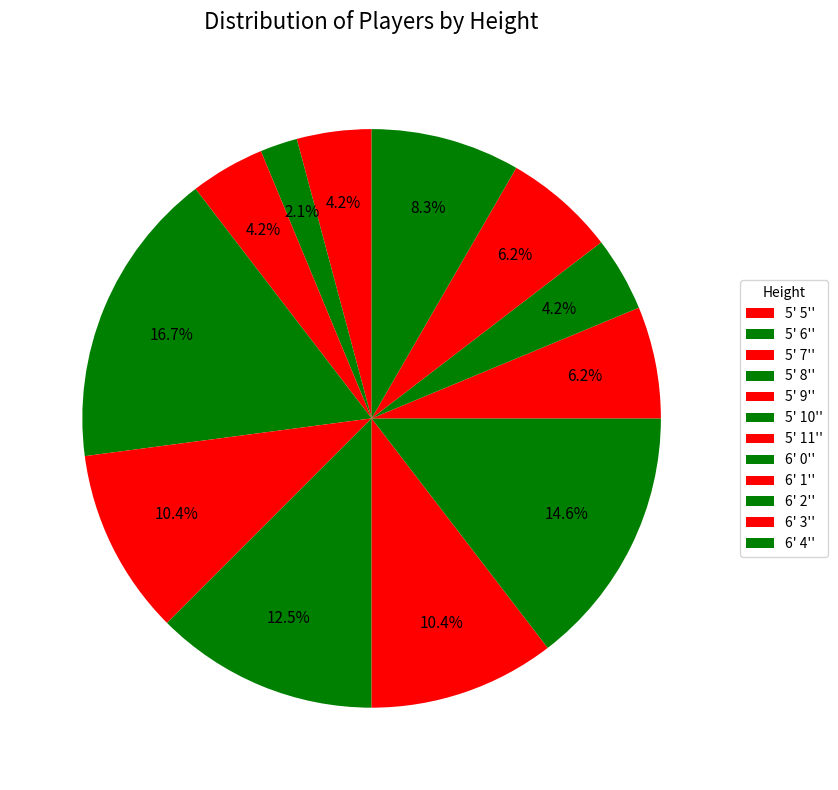

How many segments does this pie chart have?

12